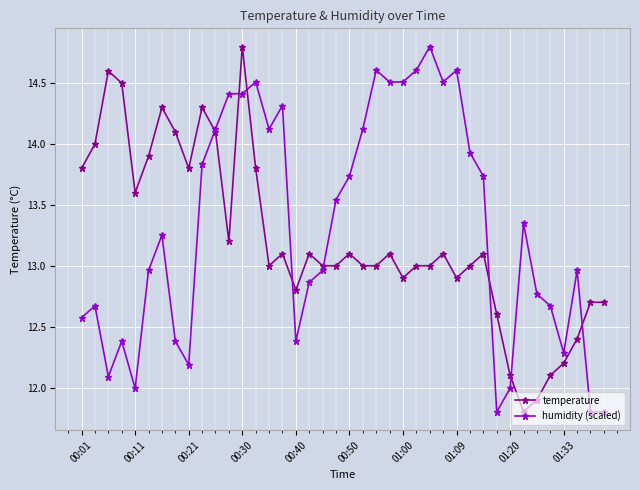

What is the difference between the maximum and minimum values in the temperature series?

3.0